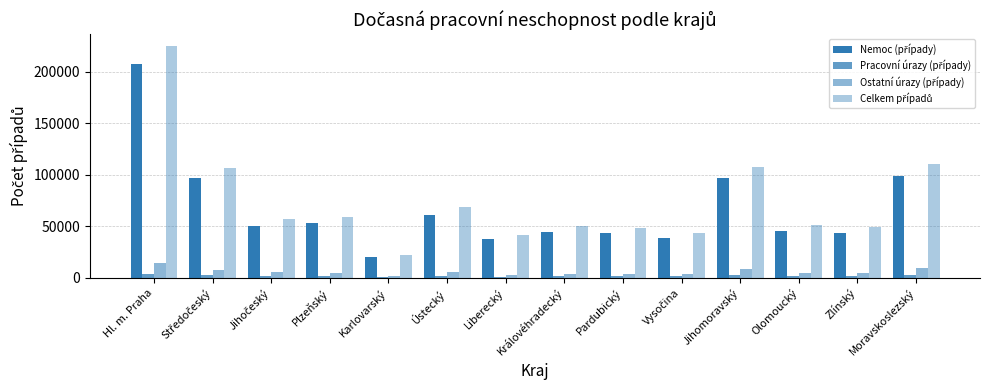

Between Plzeňský and Karlovarský, which is larger?

Plzeňský